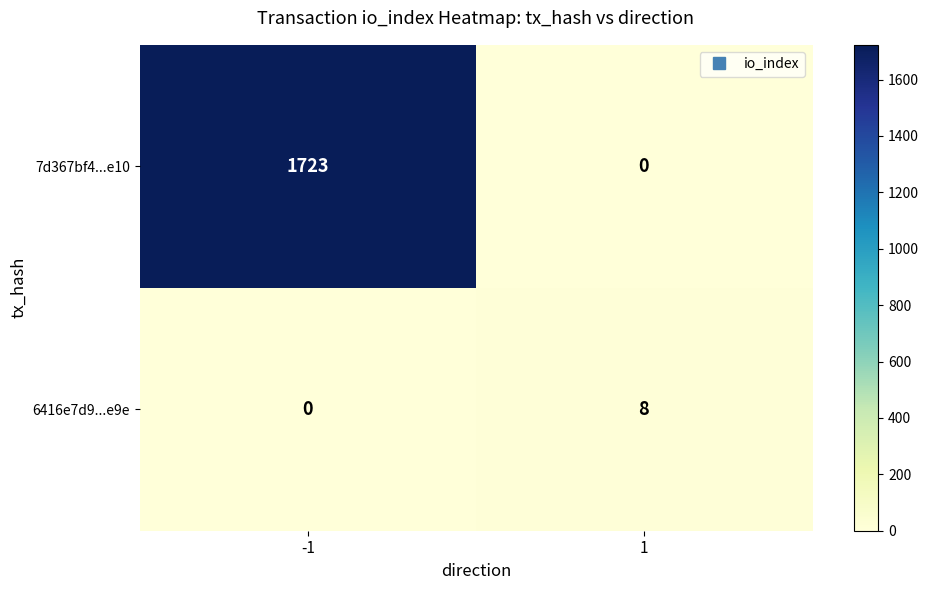

Which series has the largest total across all categories?

7d367bf4...e10